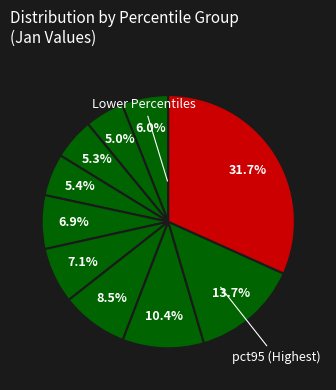

Count the number of slices in the pie.

10